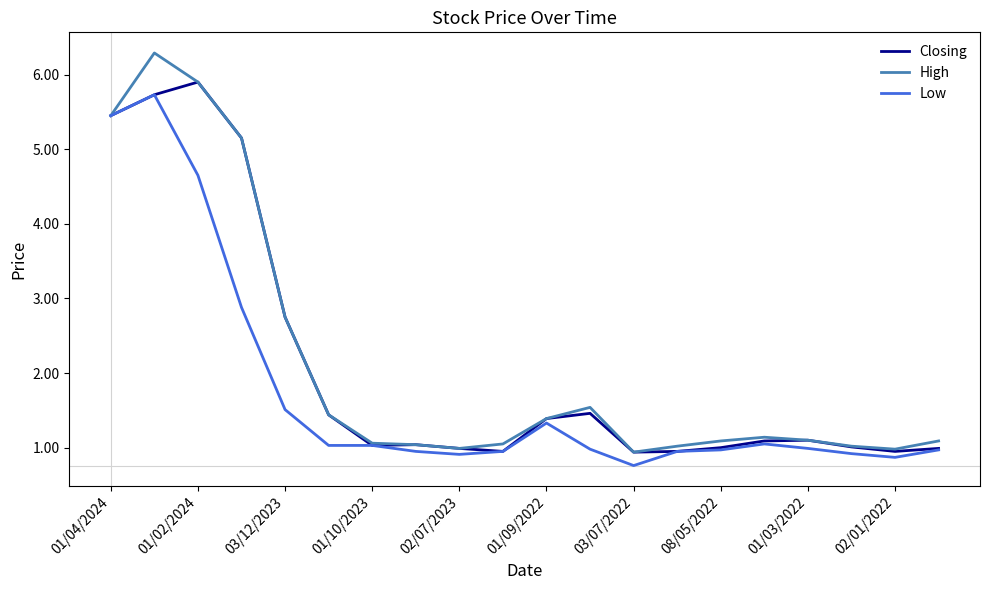

What is the greatest value displayed?

6.3